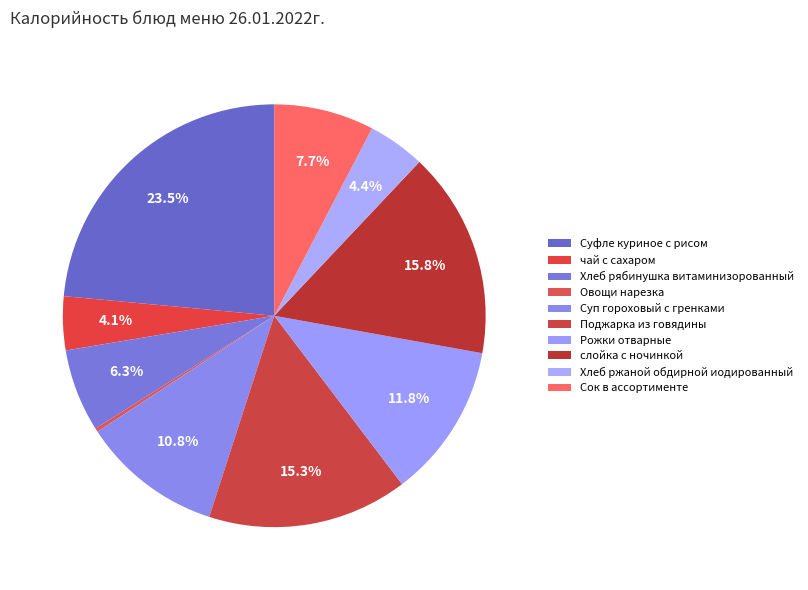

Is it true that Суфле куриное с рисом is 30% of the pie?

False